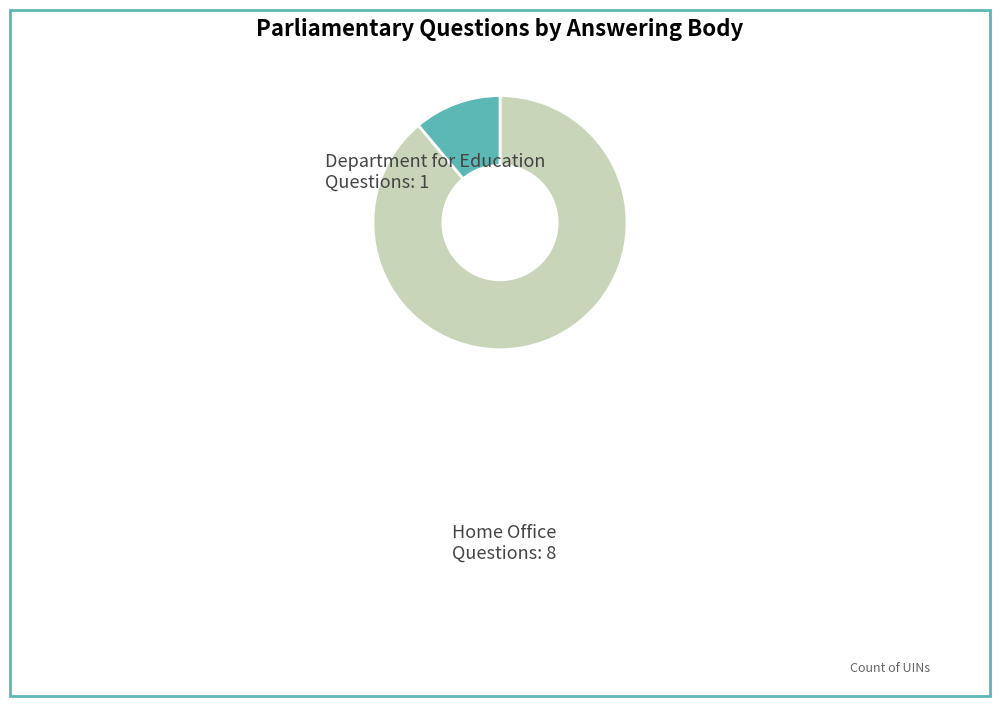

Between Department for Education and Home Office, which is larger?

Home Office